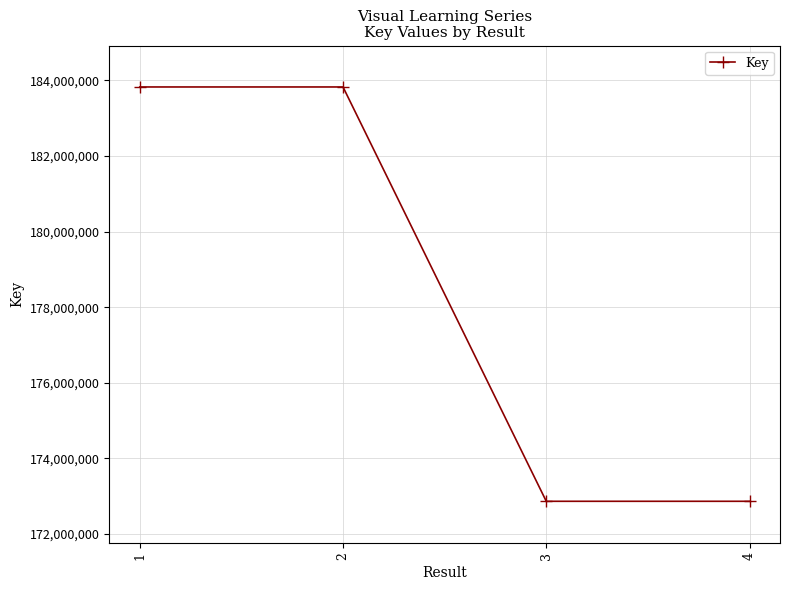

What is the value of the 1st point from the left?

183825211